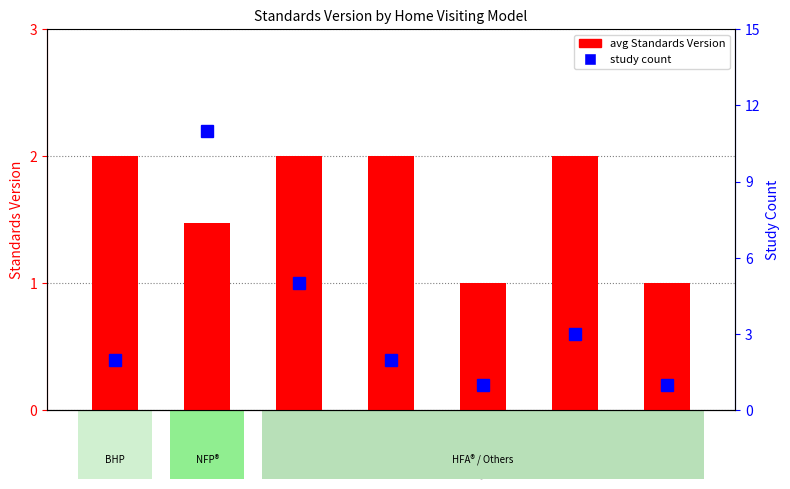

Which category has the highest value in the study count series?

NFP®